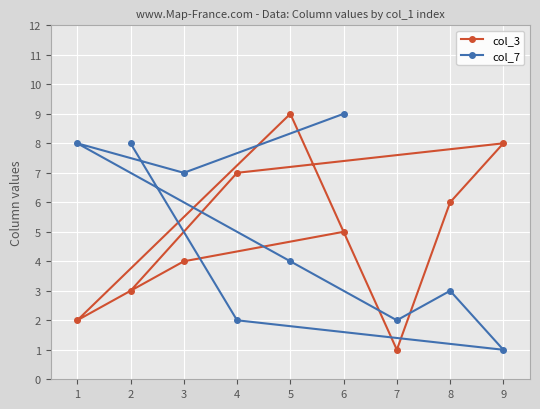

What is the sum of the col_7 values at 8 and 2?

11